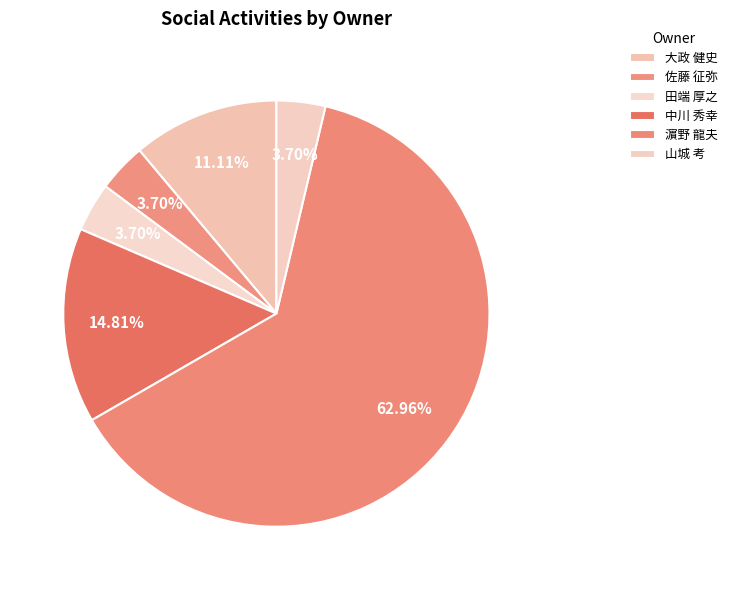

Is 濵野 龍夫 the majority of the pie?

Yes